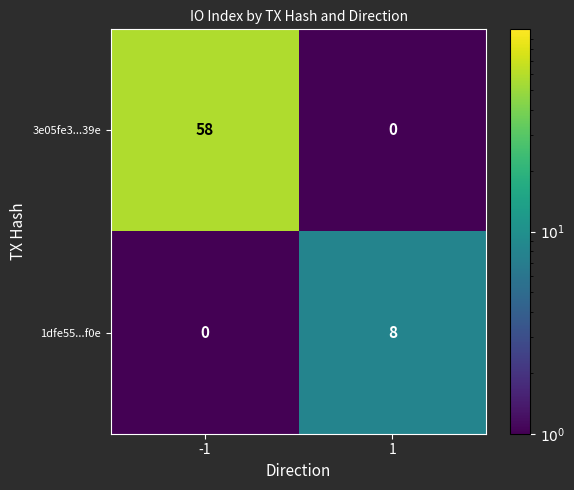

Reading left to right, list all the values displayed in this chart.

3e05fe3...39e: -1=58	1=0
1dfe55...f0e: -1=0	1=8